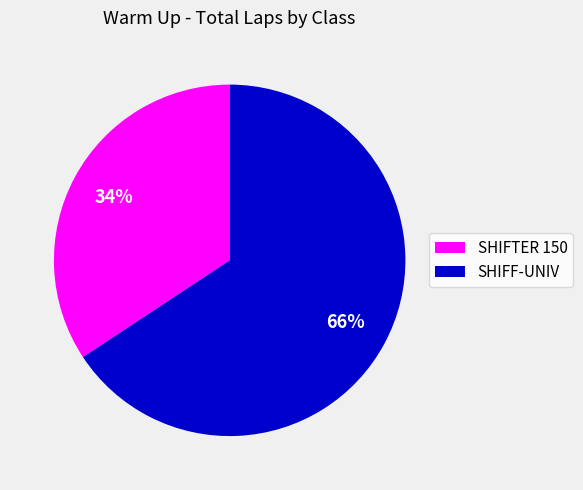

Rank the categories by value from highest to lowest.

SHIFF-UNIV, SHIFTER 150